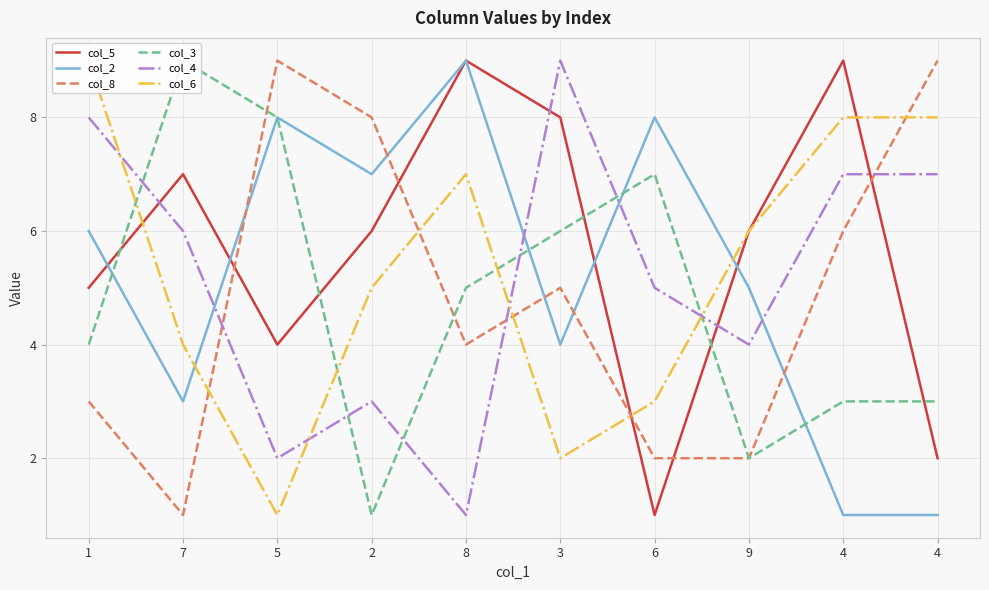

Is it true that col_4 equals 2 at 5?

True